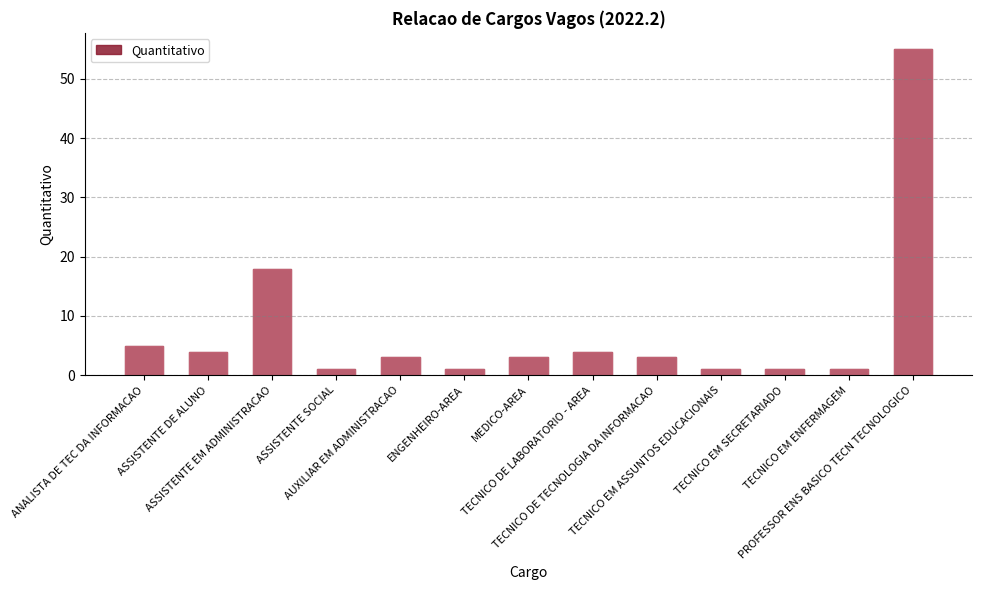

What is the change in value from ENGENHEIRO-AREA to TECNICO DE TECNOLOGIA DA INFORMACAO?

+2